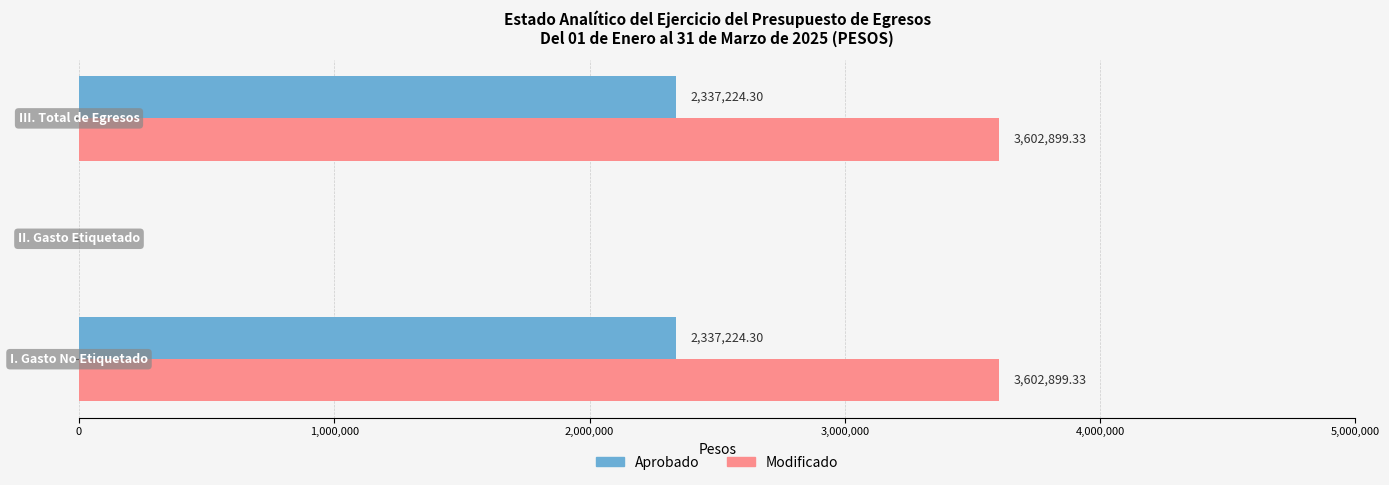

How many data points in Modificado are above 3602899?

2